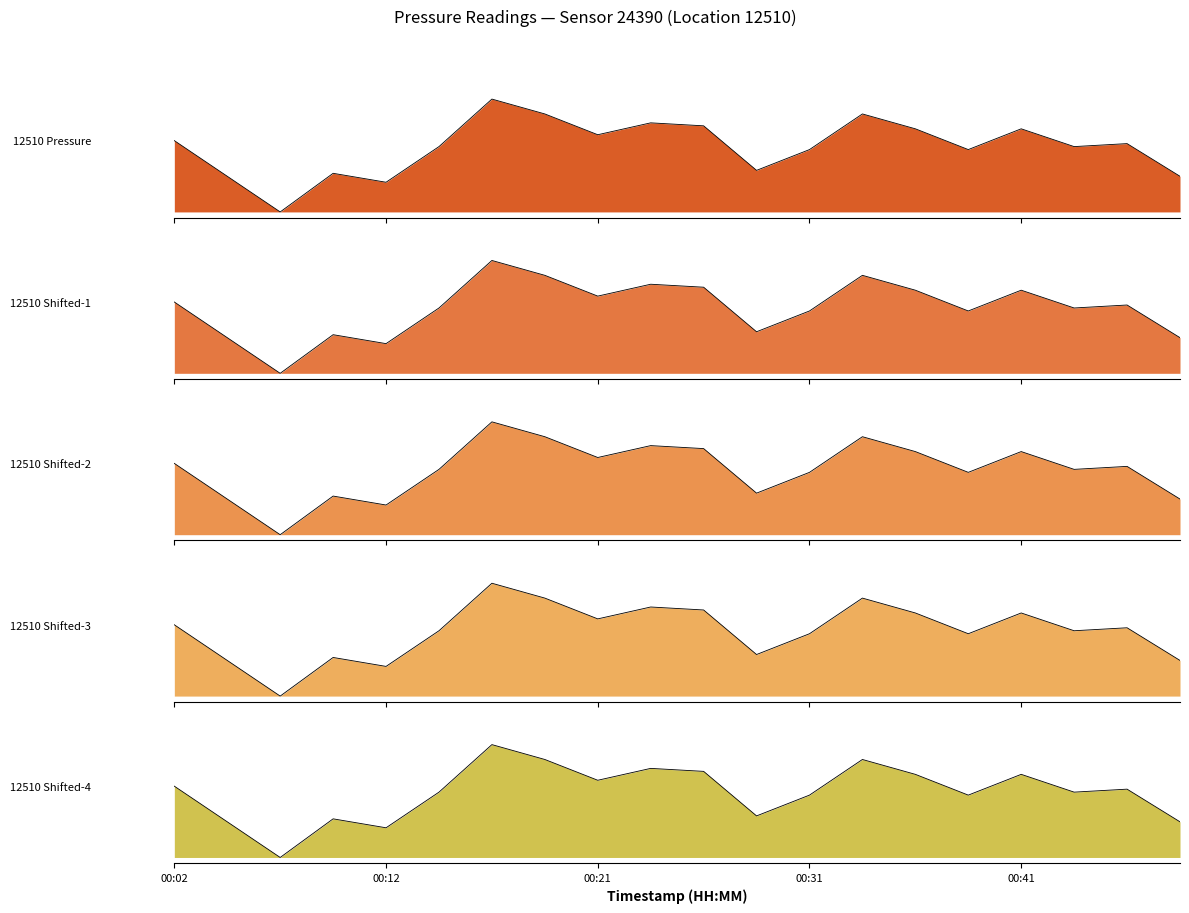

Between 00:12 and 00:24, which is larger?

00:24